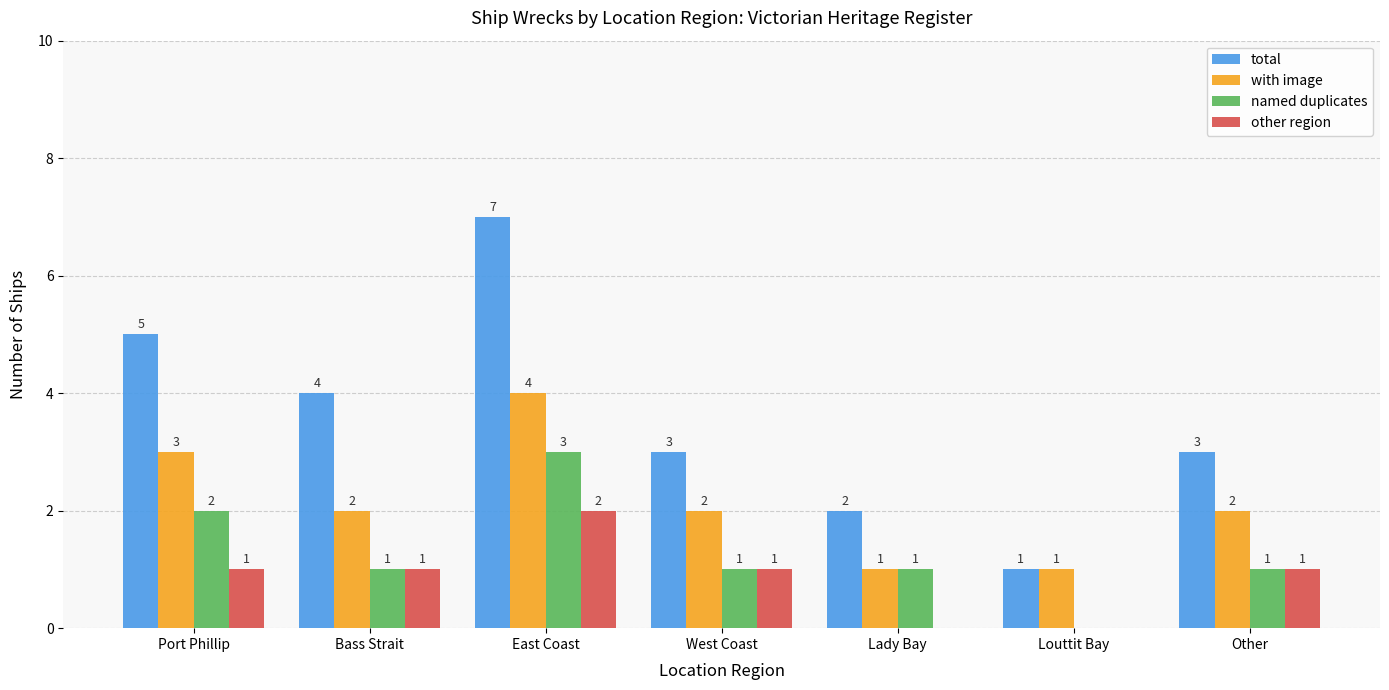

Which series changed the most between Port Phillip and East Coast?

total